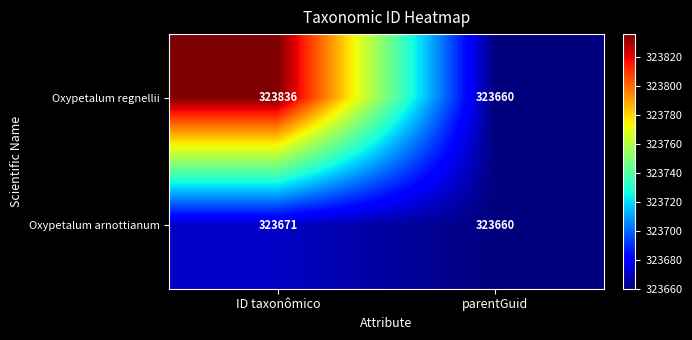

Rank the series by their average value, from lowest to highest.

Oxypetalum arnottianum, Oxypetalum regnellii